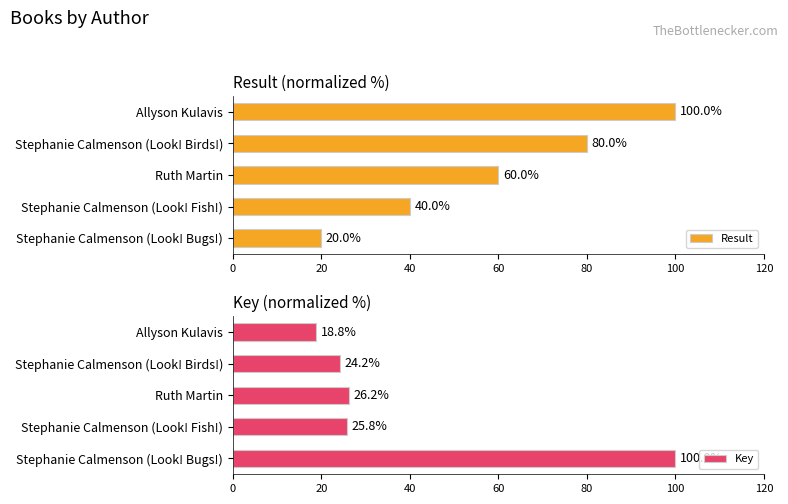

Are the bars horizontal?

Yes